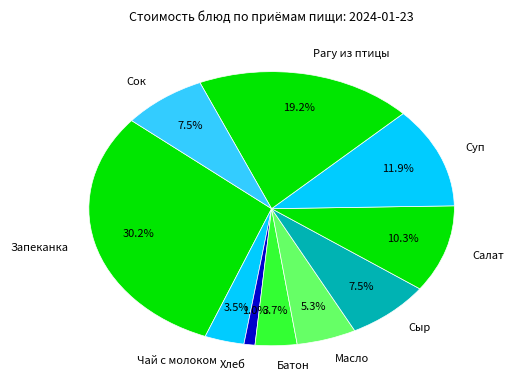

Which has a higher value, Хлеб or Салат?

Салат